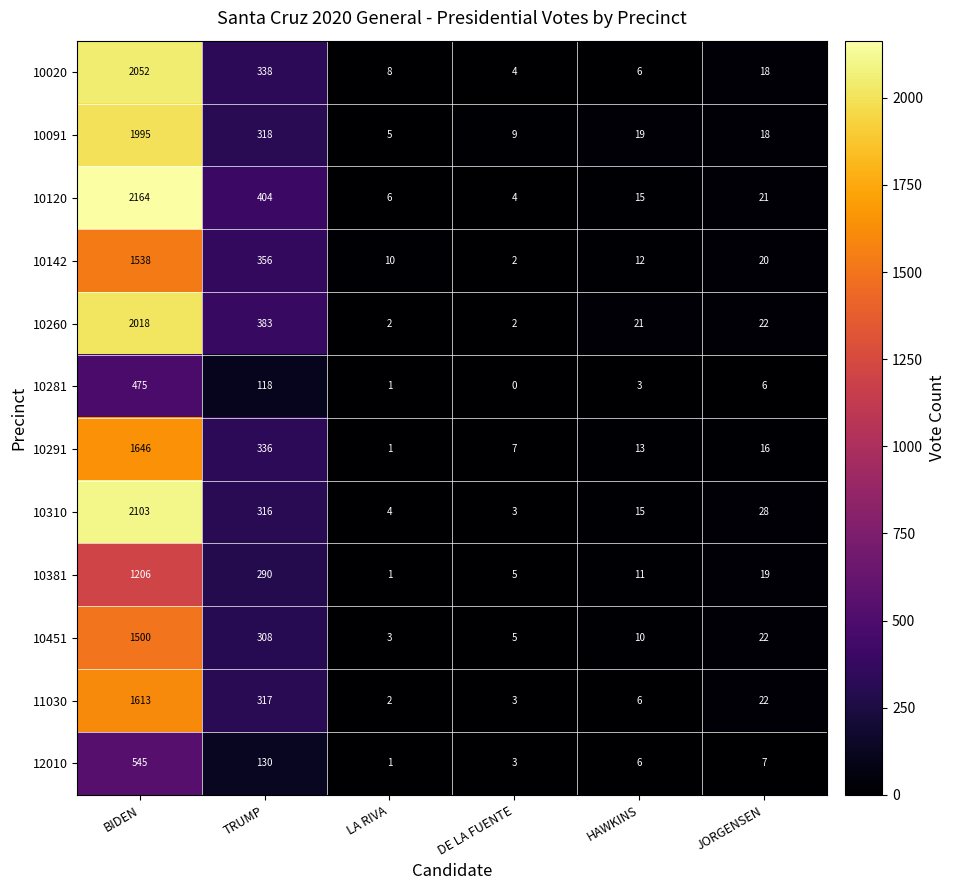

Count the number of data series in this chart.

12